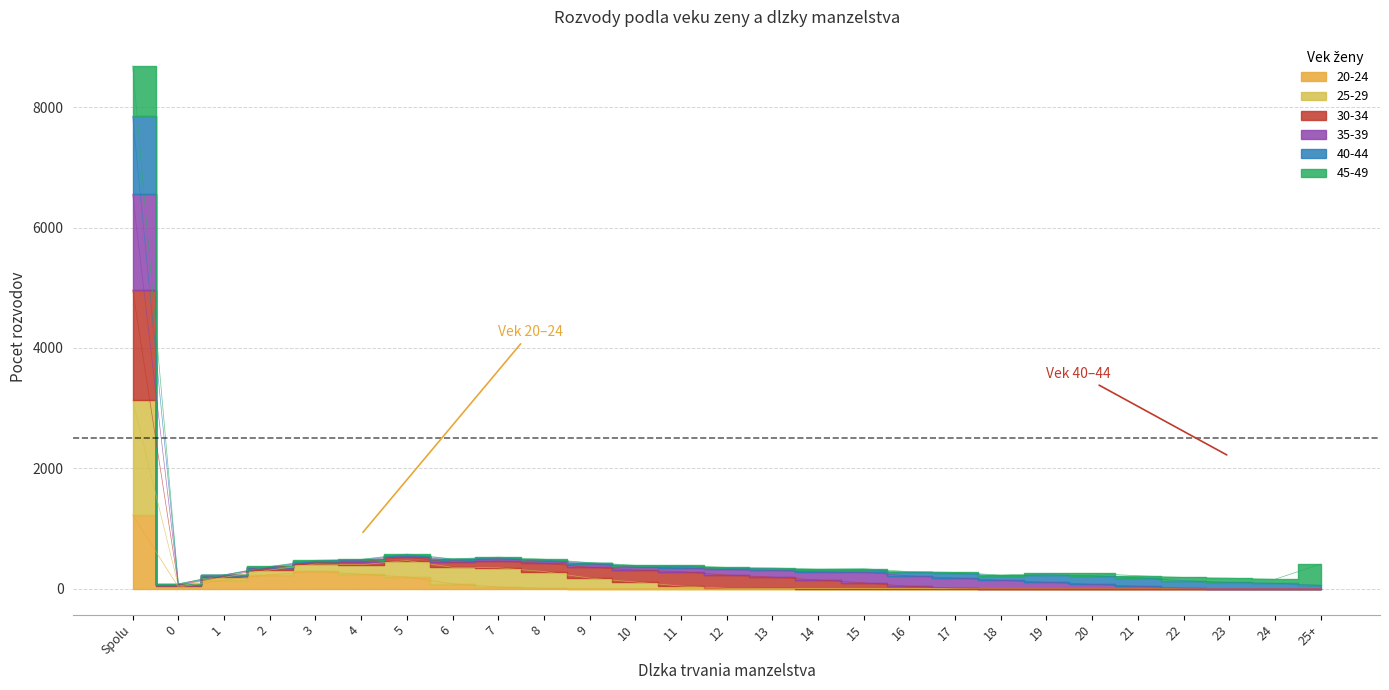

Which series has the widest spread of values?

30-34